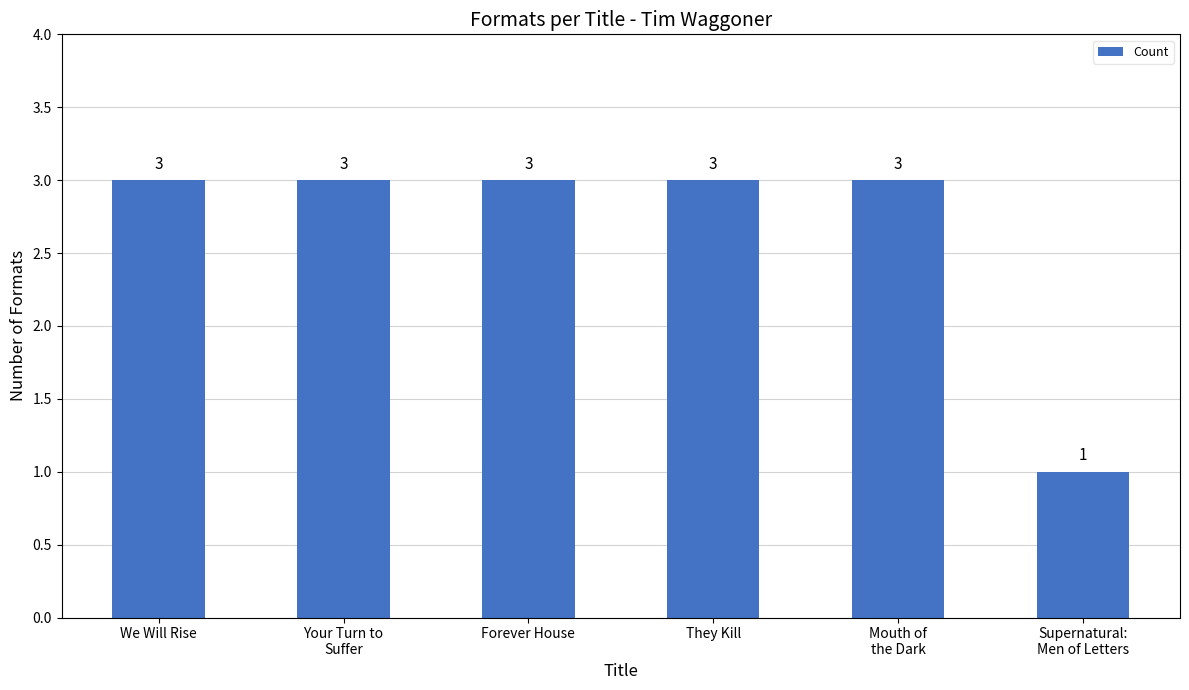

Read the value at Supernatural:
Men of Letters.

1